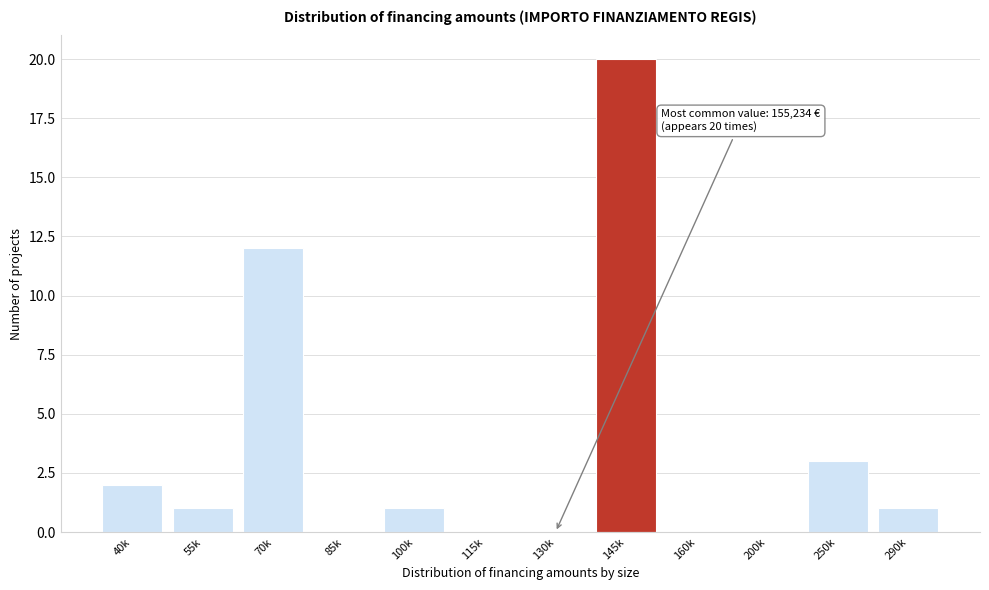

Reading right to left, transcribe all the data shown in this chart.

290k=1	250k=3	200k=0	160k=0	145k=20	130k=0	115k=0	100k=1	85k=0	70k=12	55k=1	40k=2